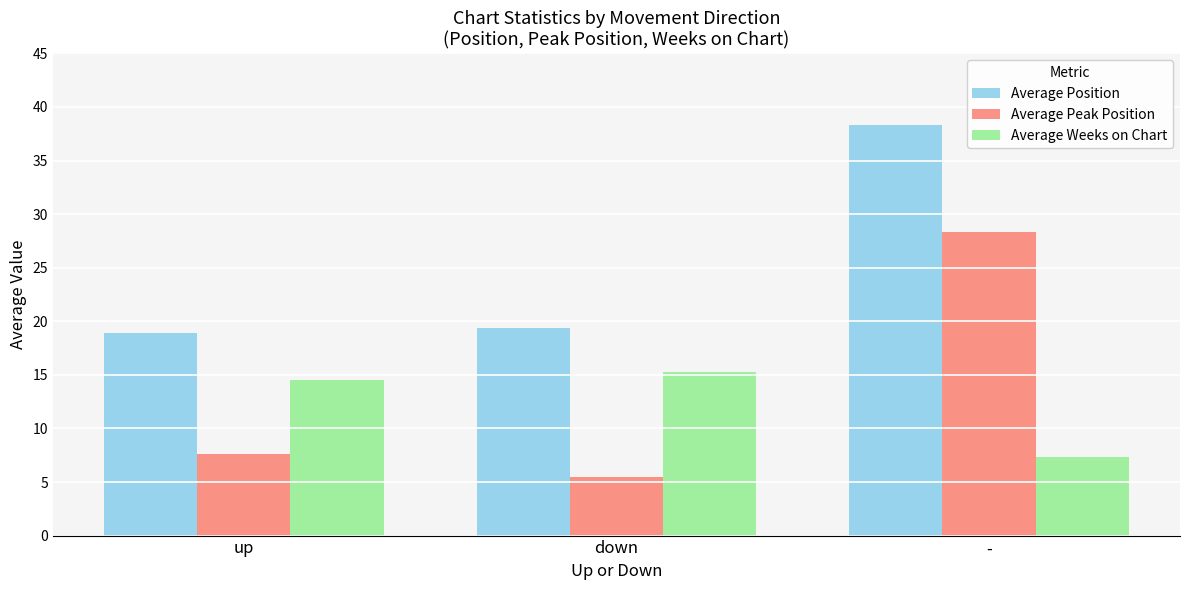

What is the label of the 2nd bar from the left?

down